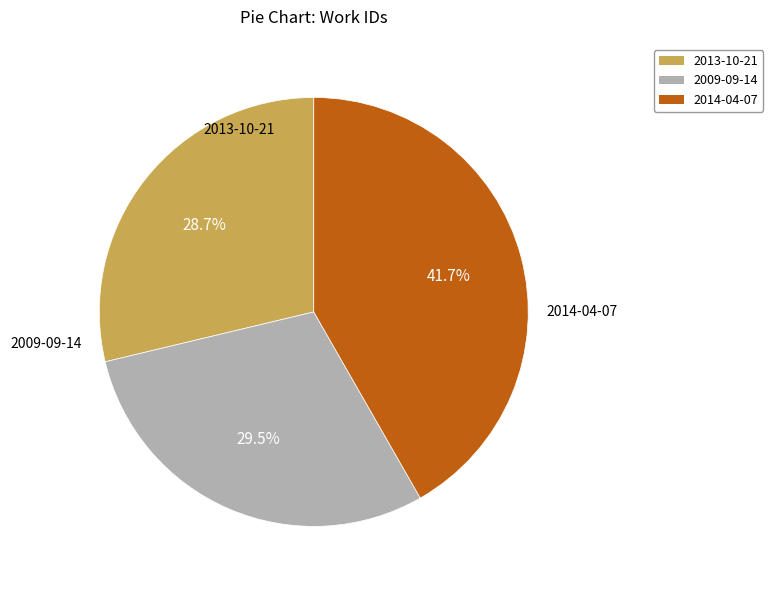

To the nearest percent, what is the average slice percentage?

33%